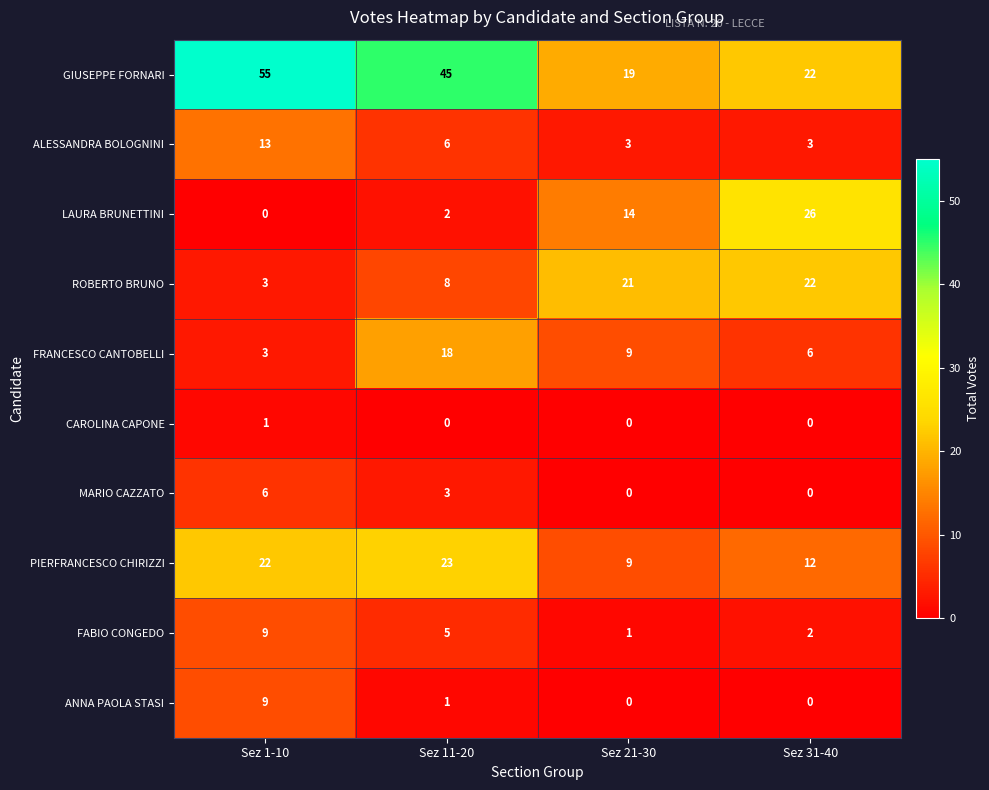

Is it true that PIERFRANCESCO CHIRIZZI equals 23 at Sez 11-20?

True